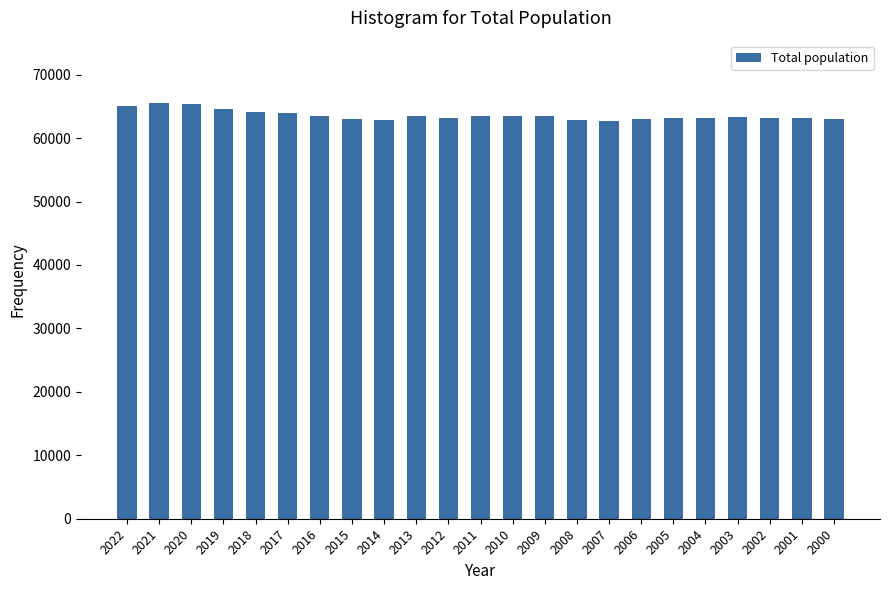

What is the smallest value displayed?

62663